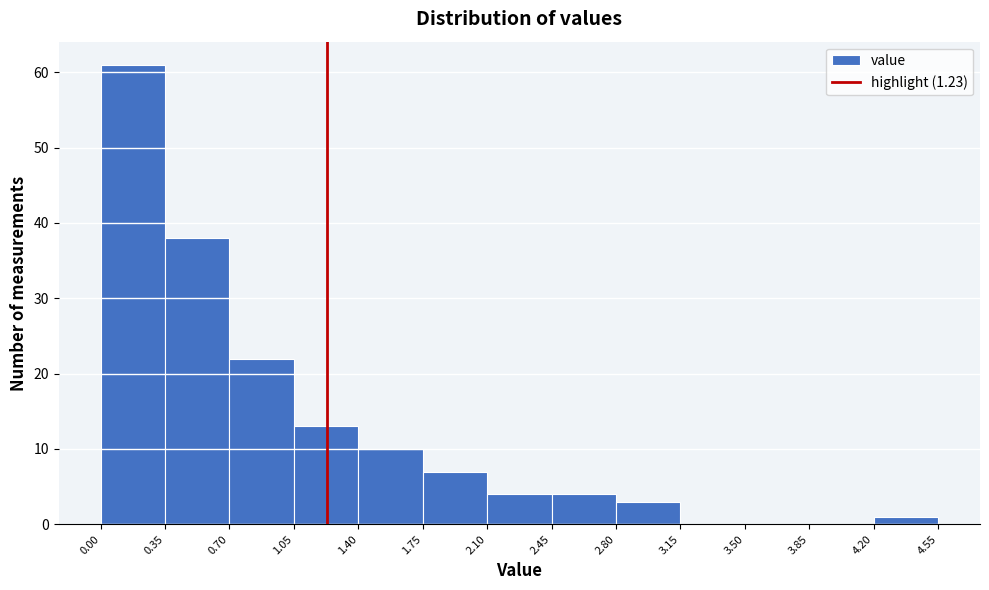

Which range on the x-axis has the tallest bar?

0.00 to 0.35